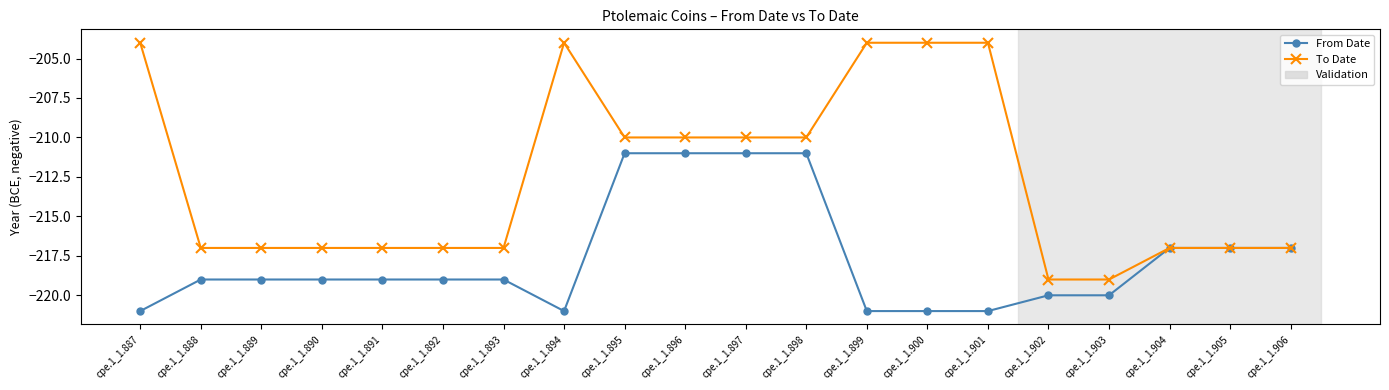

What is the value of the From Date point at the 13th from the left?

-221